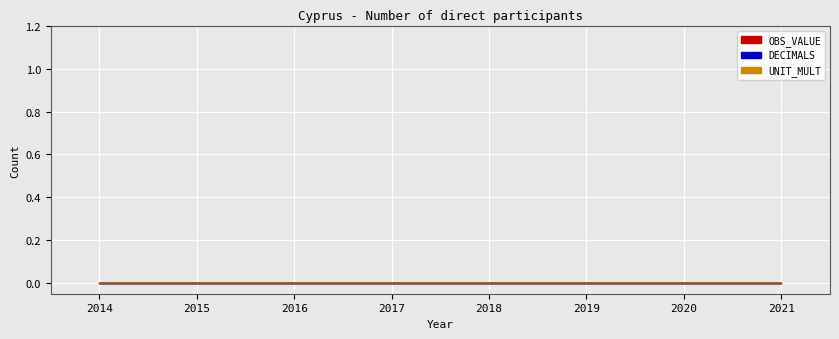

Which has a higher value, 2016 or 2014?

2016